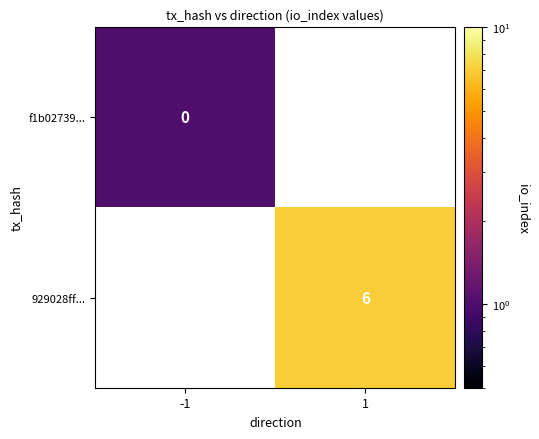

True or false: 929028ff... has a value of 6 at 1.

True